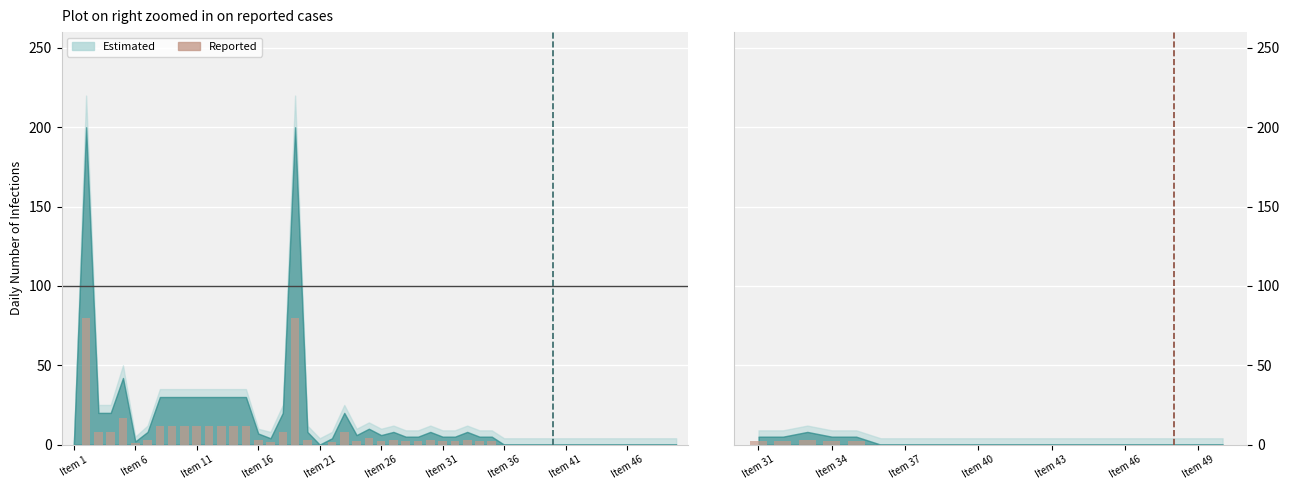

Does the chart contain stacked bars?

No